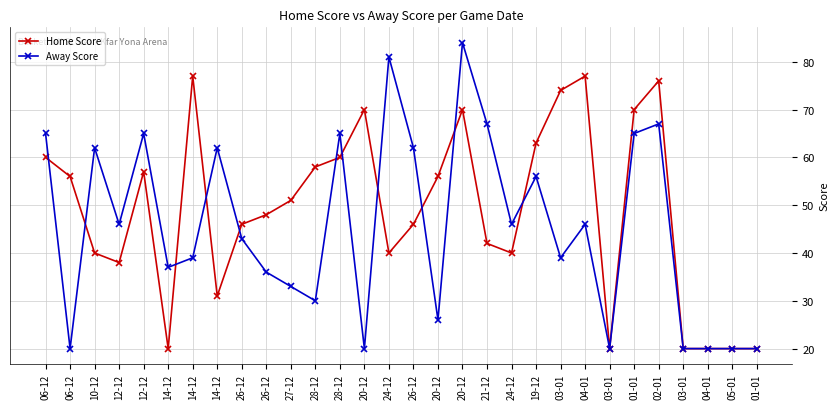

What is the label of the 22nd point from the left?

03-01